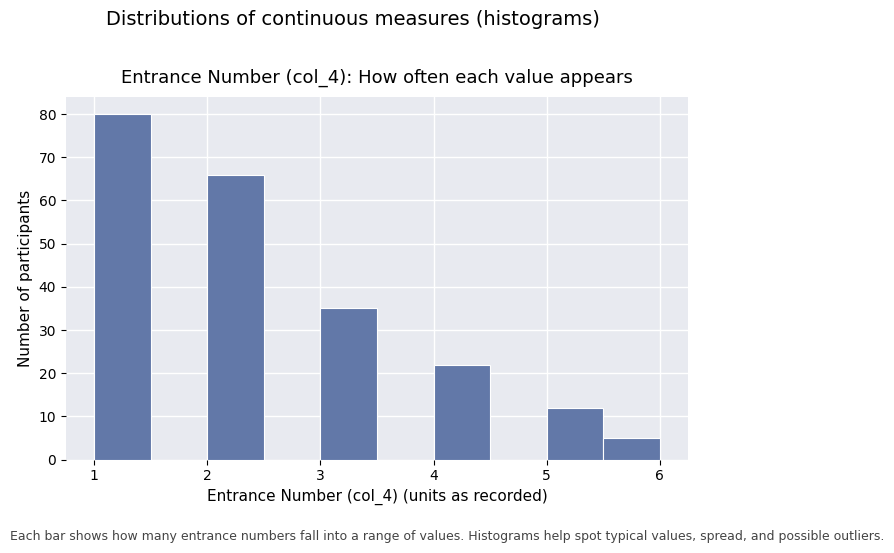

Reading left to right, list every bar in this chart as the range it spans on the x-axis followed by its height. The values are not printed on the chart, so give them approximately, as read against the axis.

1.0 to 1.5: 80
1.5 to 2.0: 0
2.0 to 2.5: 66
2.5 to 3.0: 0
3.0 to 3.5: 35
3.5 to 4.0: 0
4.0 to 4.5: 22
4.5 to 5.0: 0
5.0 to 5.5: 12
5.5 to 6.0: 5